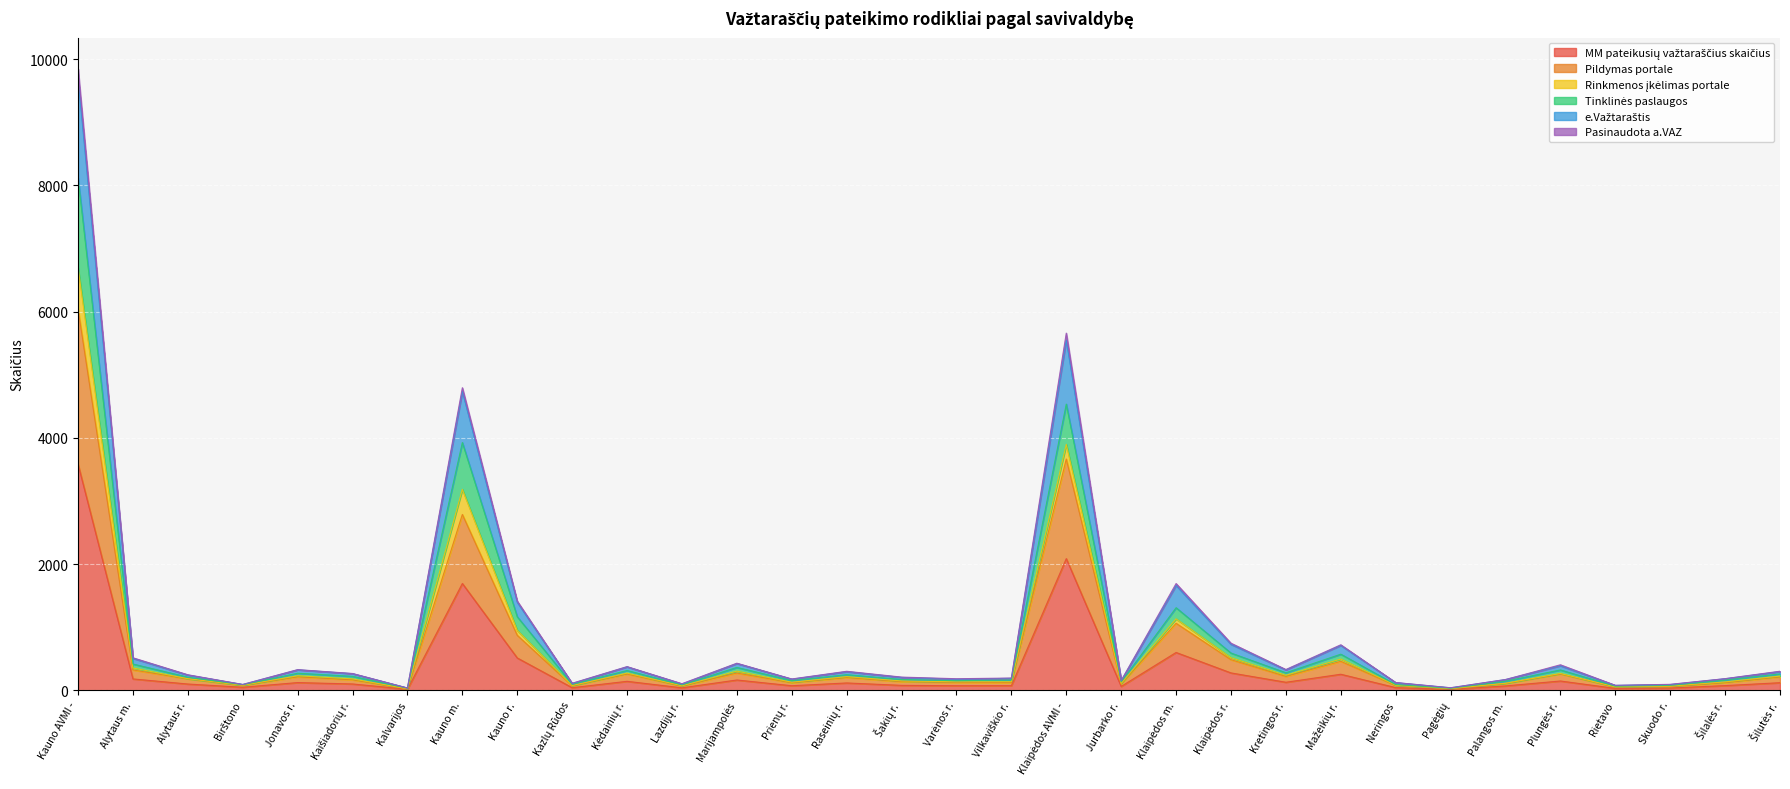

At which category is the sum across all series the highest?

Kauno AVMI -